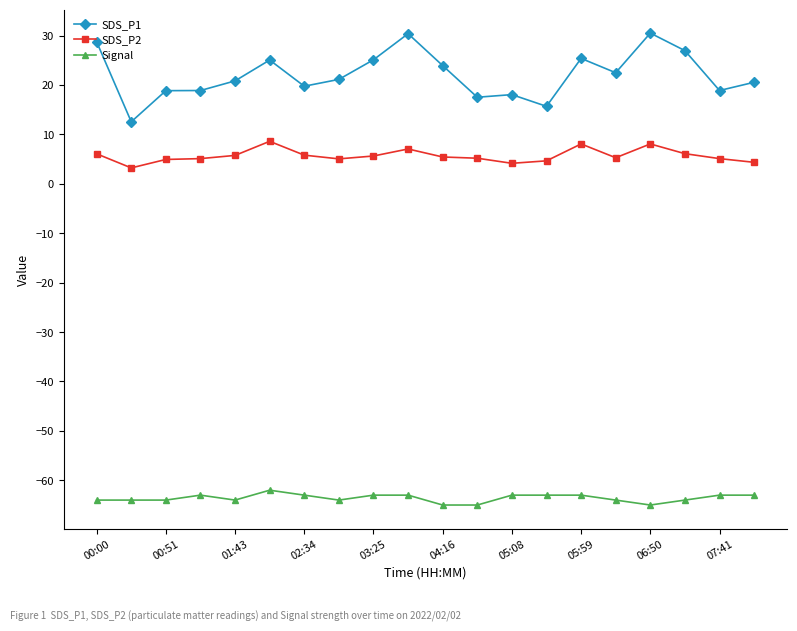

True or false: SDS_P2 has more than 0 interior local peaks.

True